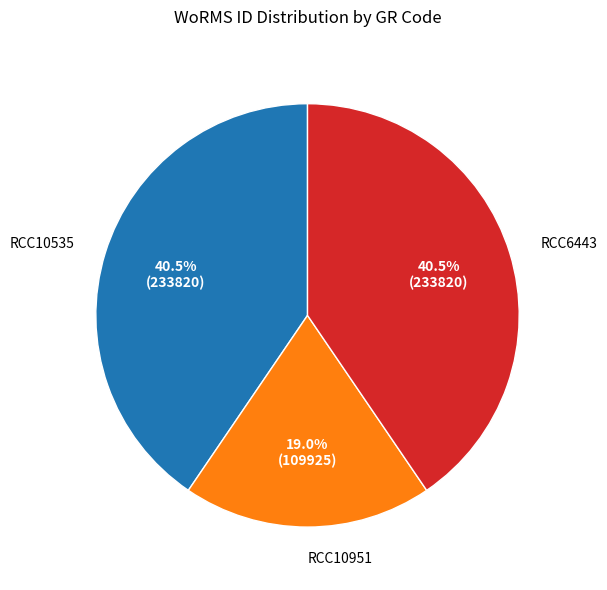

What is the ratio of the value at RCC10535 to the value at RCC6443?

1.0